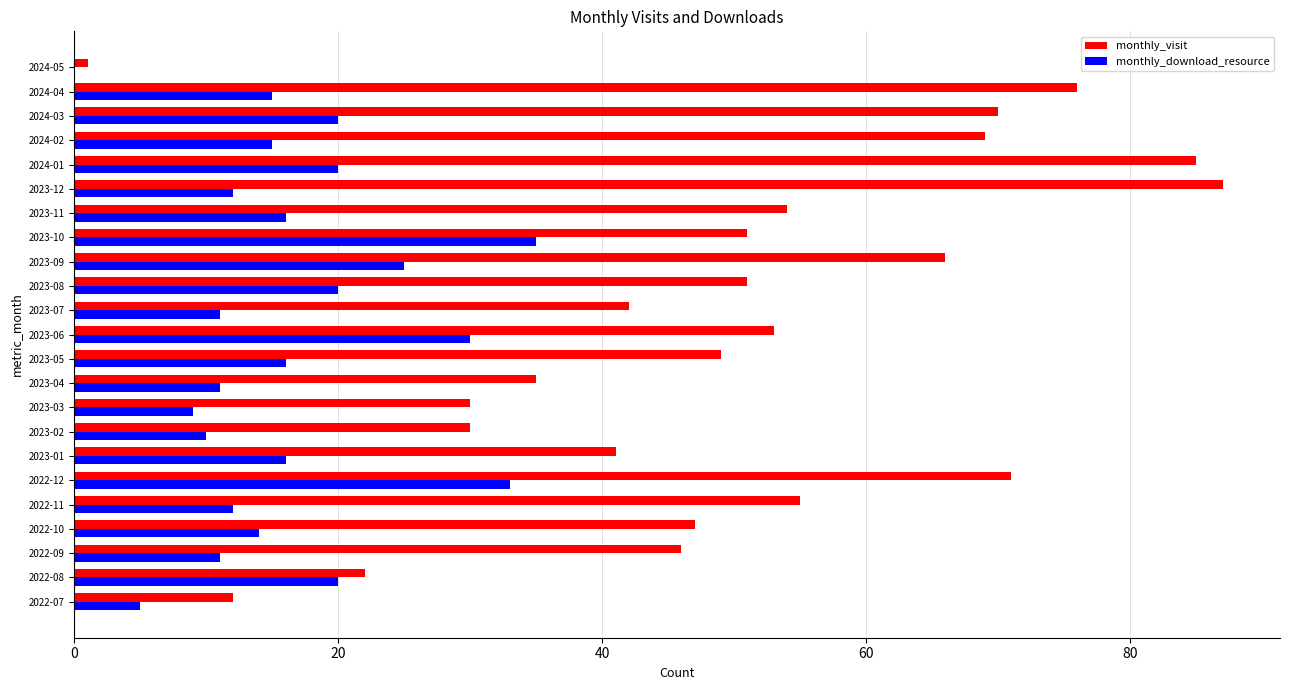

What is the average value of the monthly_visit series?

50